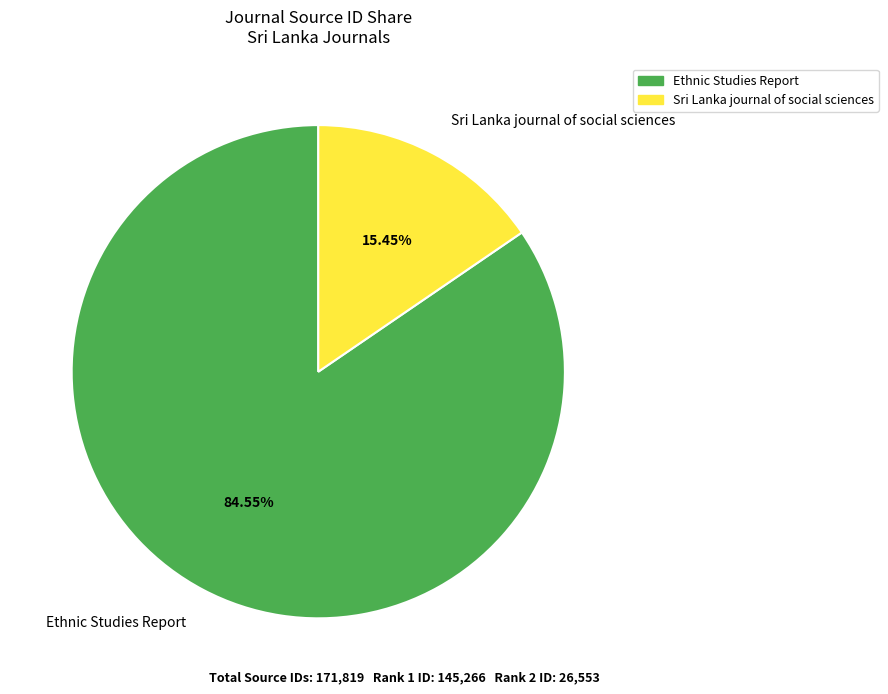

To the nearest percent, what is the difference between the largest and smallest slice percentages?

69%